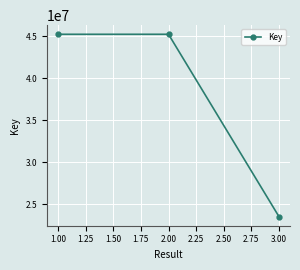

Which has a higher value, 1.00 or 3.00?

1.00